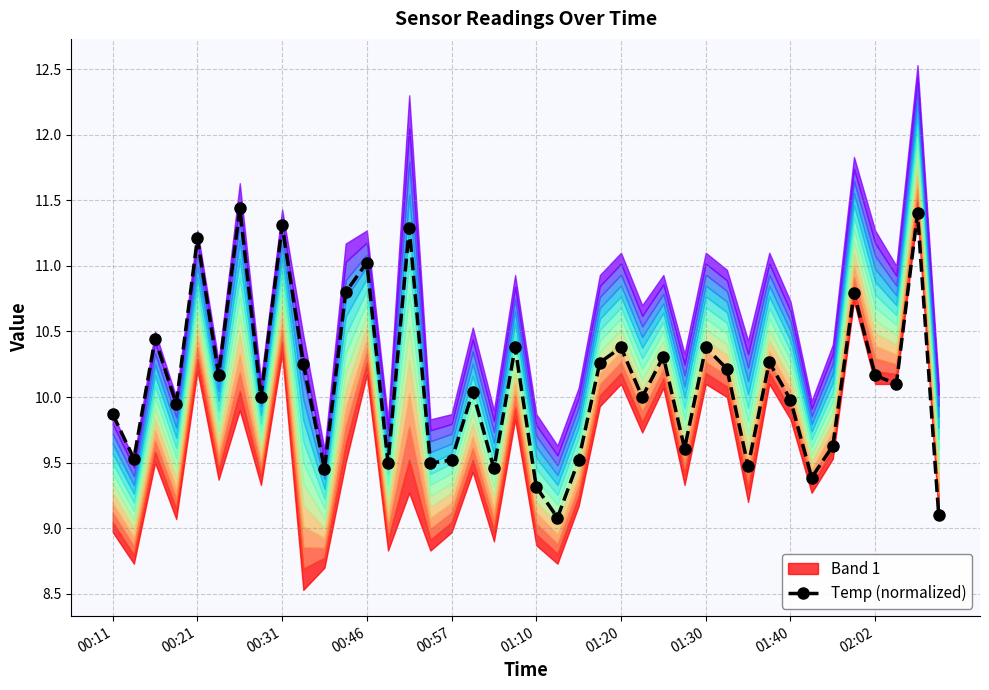

What position from the right is 15?

25